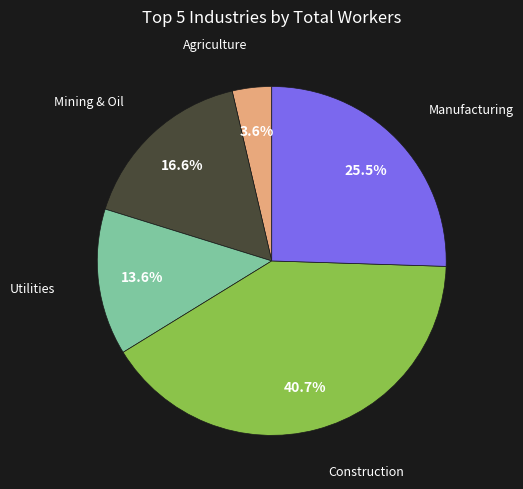

Is there a majority slice in this chart?

No